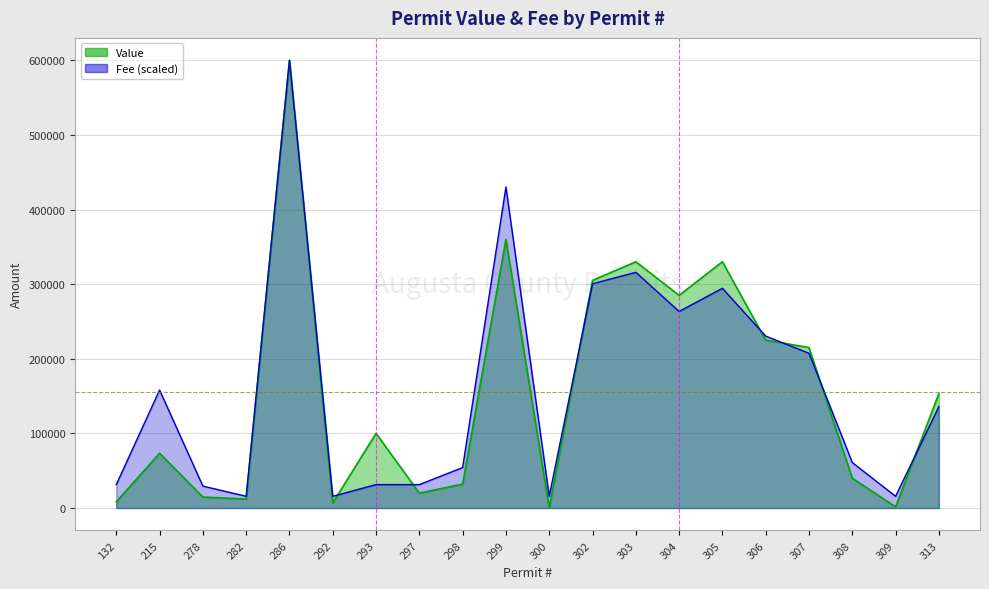

What is the sum of all Fee values?

3237575.5